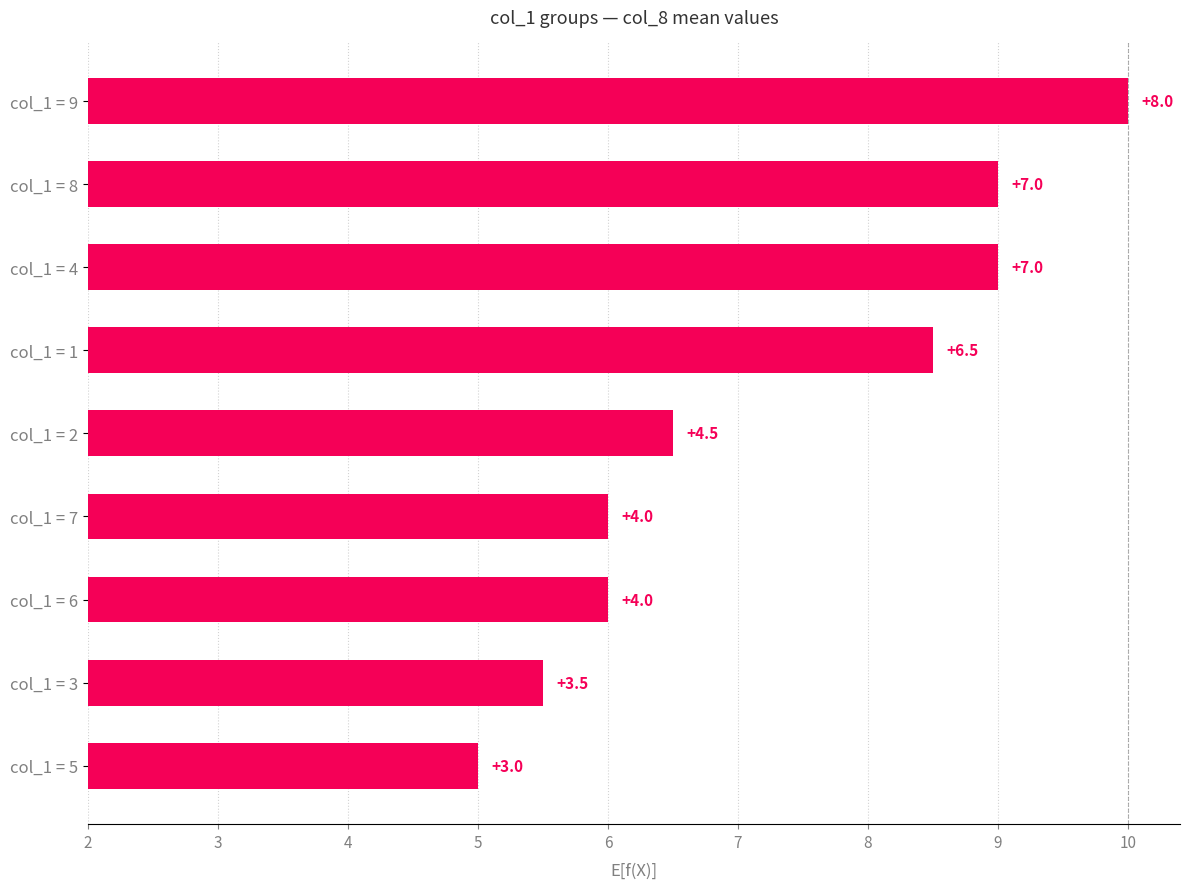

What is the difference between the maximum and minimum values?

5.0